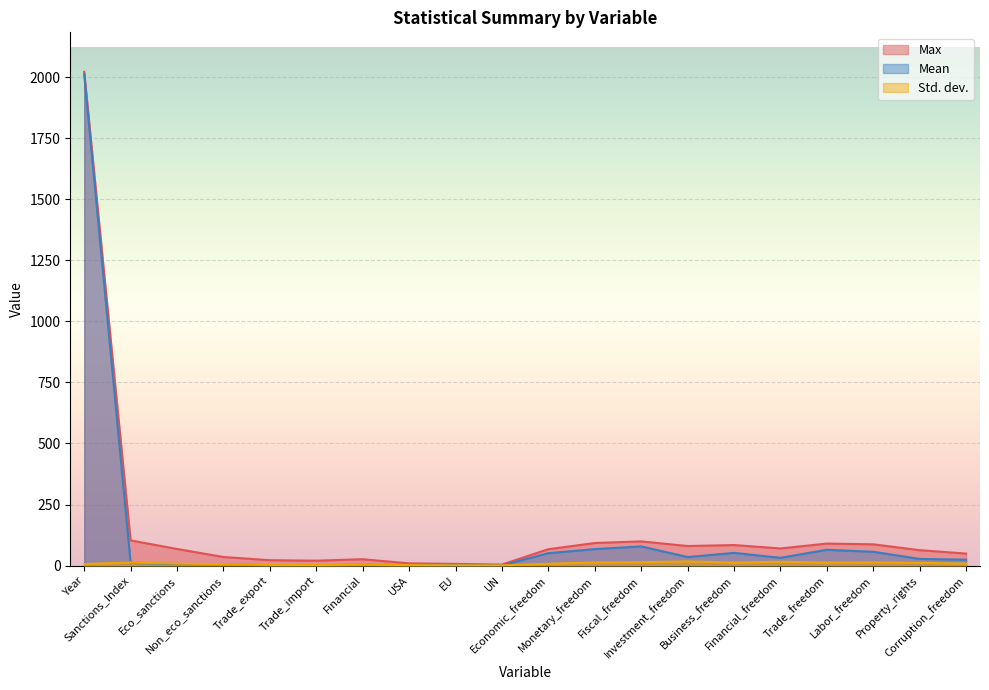

Reading left to right, transcribe all the data shown in this chart.

Mean: 2012.0	11.3	5.9	5.4	1.6	1.2	3.1	1.8	0.8	0.6	50.8	67.3	78.5	34.9	51.9	31.7	64.7	56.3	27.3	23.9
Std. dev.: 6.1	12.6	7.8	5.6	2.7	2.1	3.4	2.0	0.9	1.0	7.3	13.0	13.9	17.0	12.5	15.6	12.4	13.2	11.5	8.0
Max: 2022.0	103.0	68.0	35.0	22.0	20.0	26.0	9.0	7.0	4.0	67.0	92.3	99.0	80.0	84.0	70.0	90.0	87.0	63.0	49.0